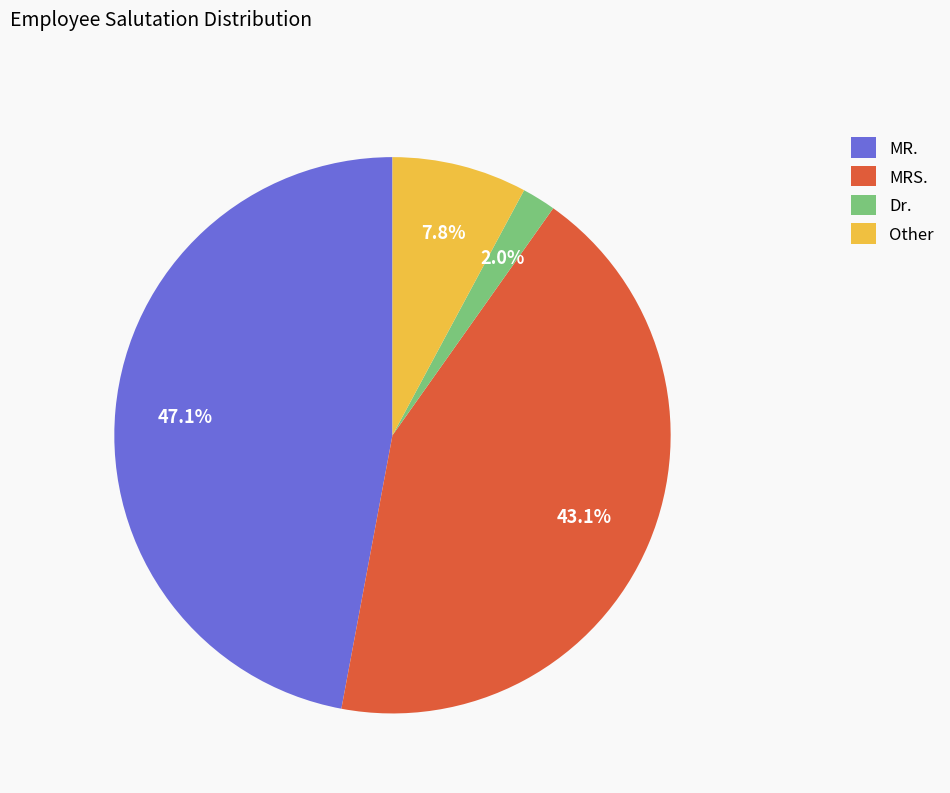

Is MRS. the majority of the pie?

No